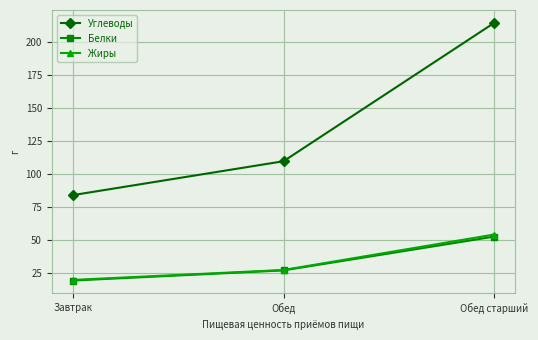

At which label does Жиры first exceed 27?

Обед